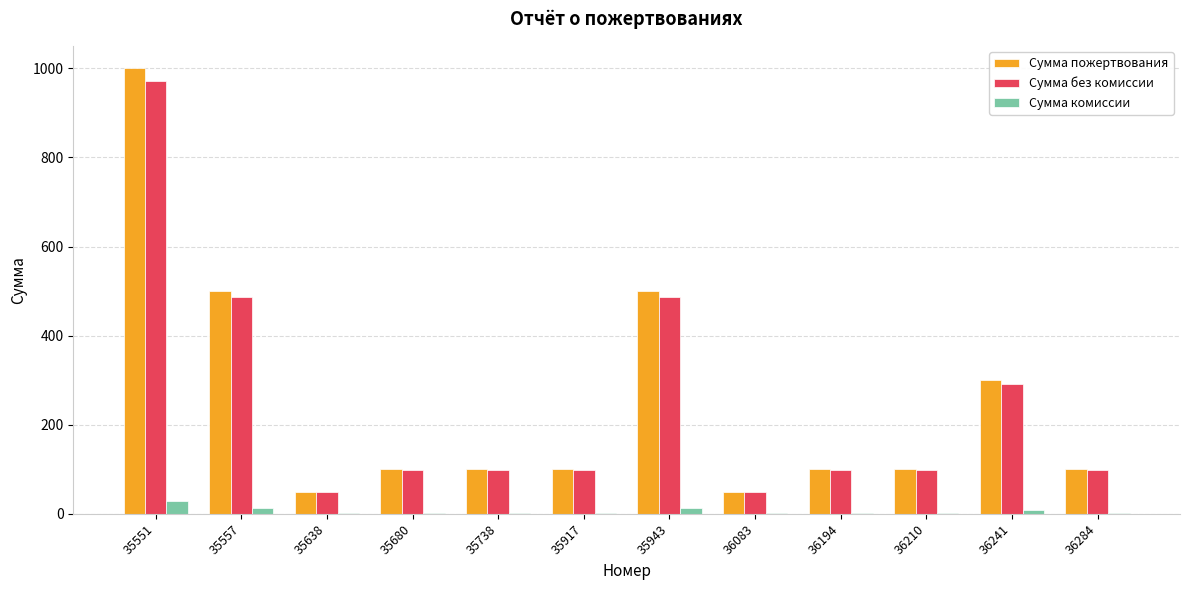

At which category is the sum across all series the highest?

35551